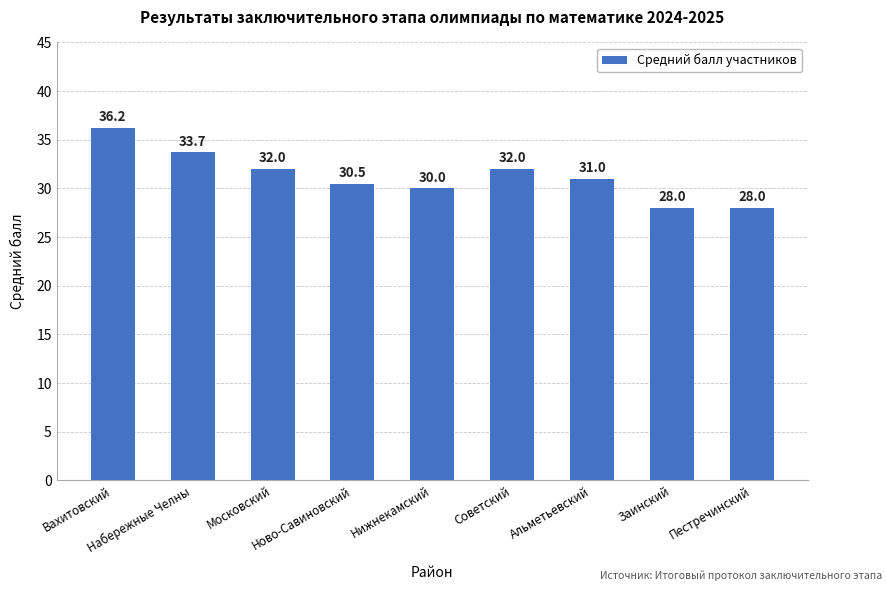

What is the ratio of the value at Советский to the value at Ново-Савиновский?

1.0